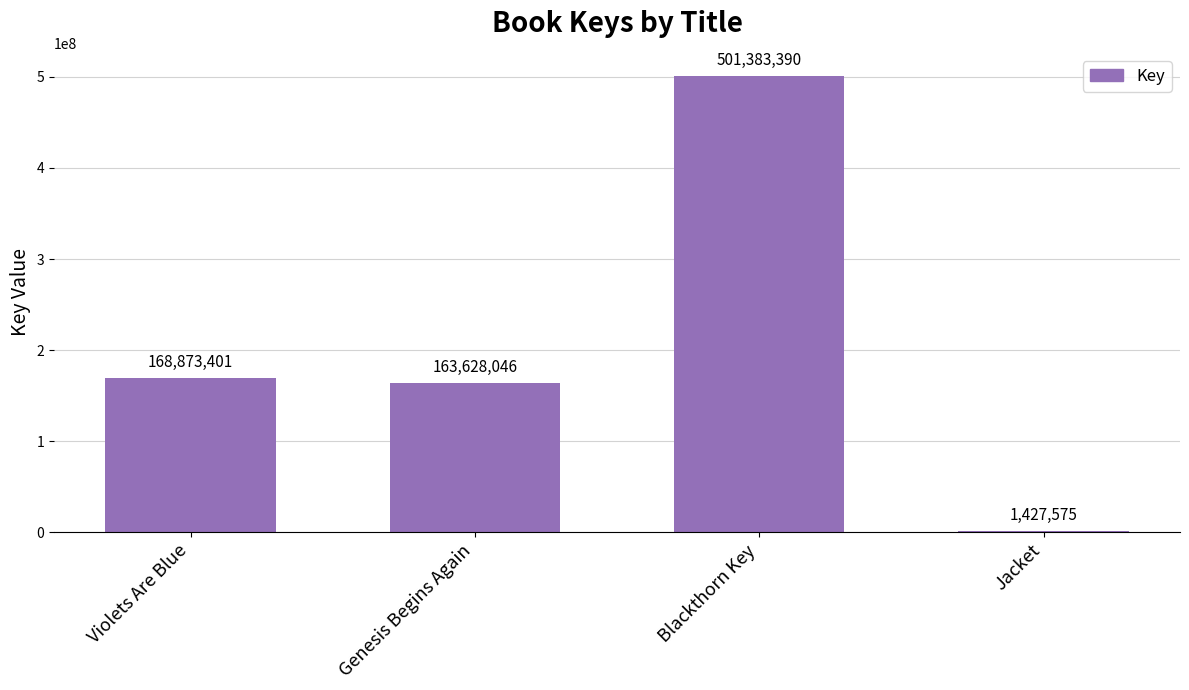

The chart shows a value of 281196609 at Violets Are Blue. True or false?

False